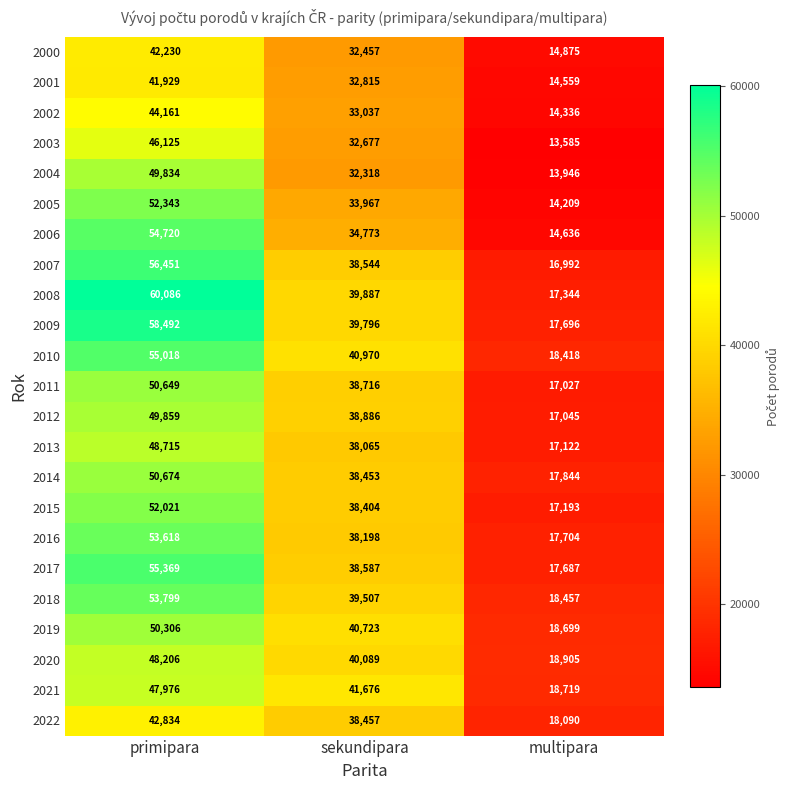

Read the 2021 value at sekundipara, to the nearest 50.

41700